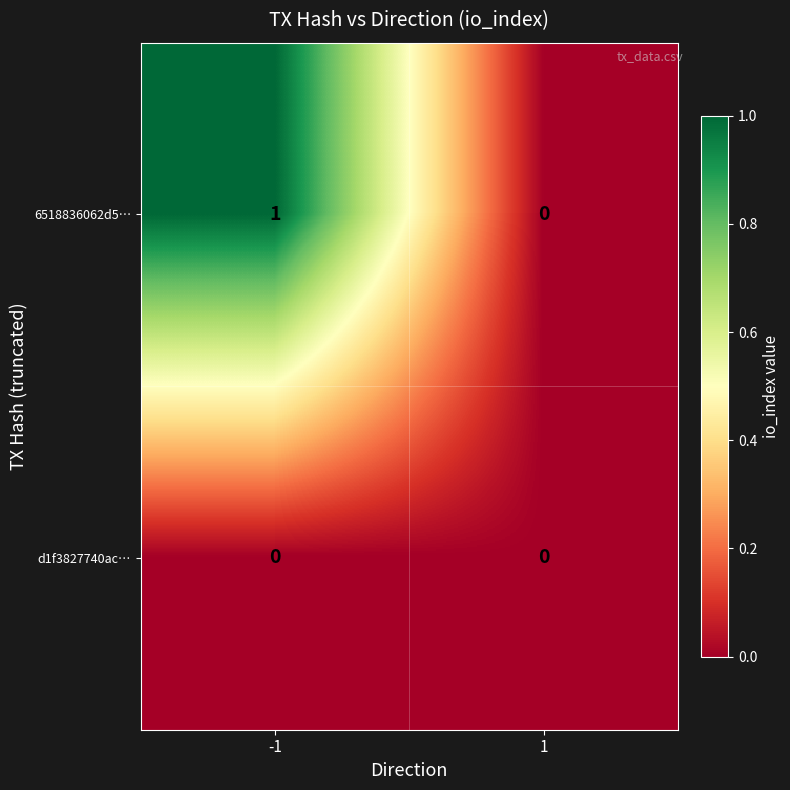

Count the number of data series in this chart.

2